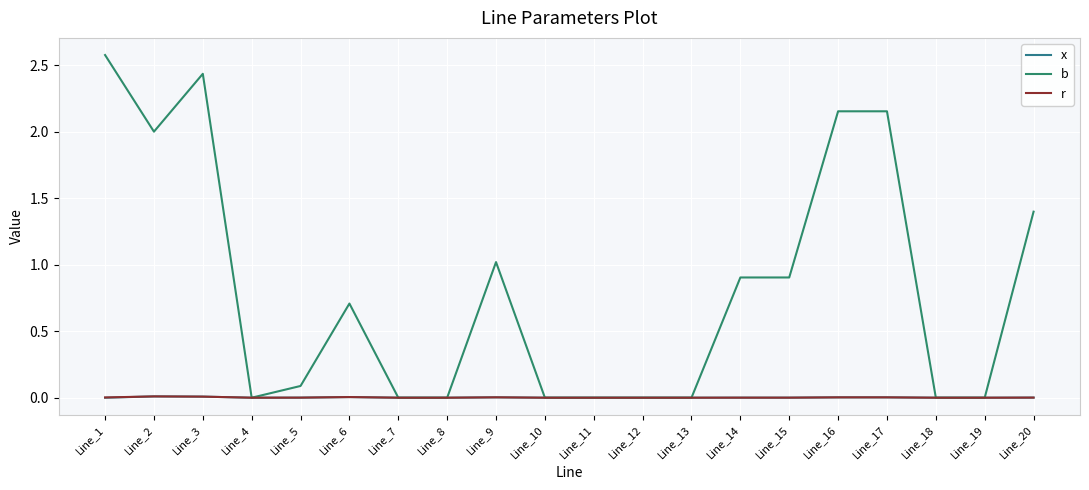

Reading right to left, extract all data points from this chart.

x: Line_20=0.0	Line_19=0.0	Line_18=0.0	Line_17=0.0	Line_16=0.0	Line_15=0.0	Line_14=0.0	Line_13=0.0	Line_12=0.0	Line_11=0.0	Line_10=0.0	Line_9=0.0	Line_8=0.0	Line_7=0.0	Line_6=0.0	Line_5=0.0	Line_4=0.0	Line_3=0.0	Line_2=0.0	Line_1=0.0
b: Line_20=1.4	Line_19=0.0	Line_18=0.0	Line_17=2.2	Line_16=2.2	Line_15=0.9	Line_14=0.9	Line_13=0.0	Line_12=0.0	Line_11=0.0	Line_10=0.0	Line_9=1.0	Line_8=0.0	Line_7=0.0	Line_6=0.7	Line_5=0.1	Line_4=0.0	Line_3=2.4	Line_2=2.0	Line_1=2.6
r: Line_20=0.0	Line_19=0.0	Line_18=0.0	Line_17=0.0	Line_16=0.0	Line_15=0.0	Line_14=0.0	Line_13=0.0	Line_12=0.0	Line_11=0.0	Line_10=0.0	Line_9=0.0	Line_8=0.0	Line_7=0.0	Line_6=0.0	Line_5=0.0	Line_4=0.0	Line_3=0.0	Line_2=0.0	Line_1=0.0